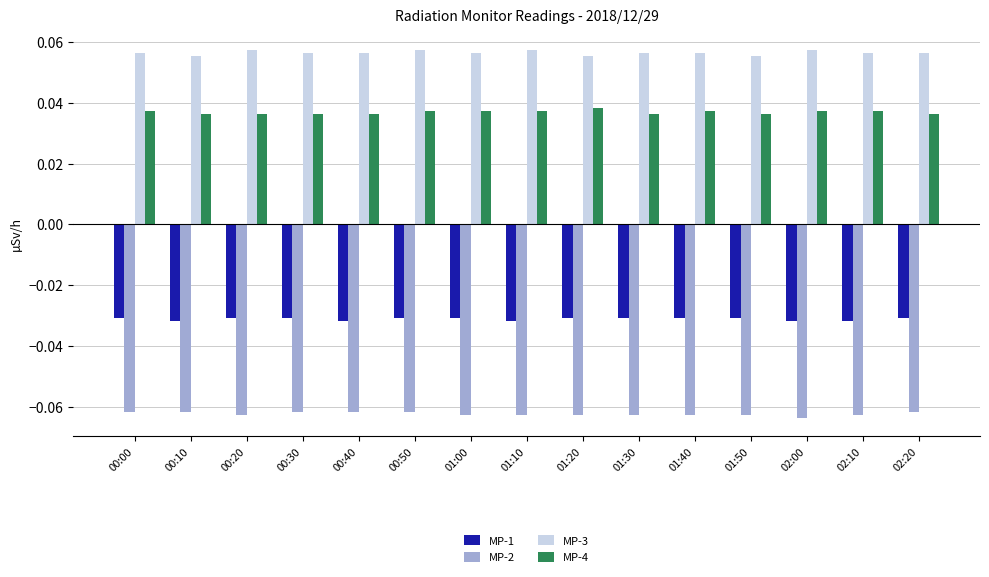

Which series has the largest total across all categories?

MP-3